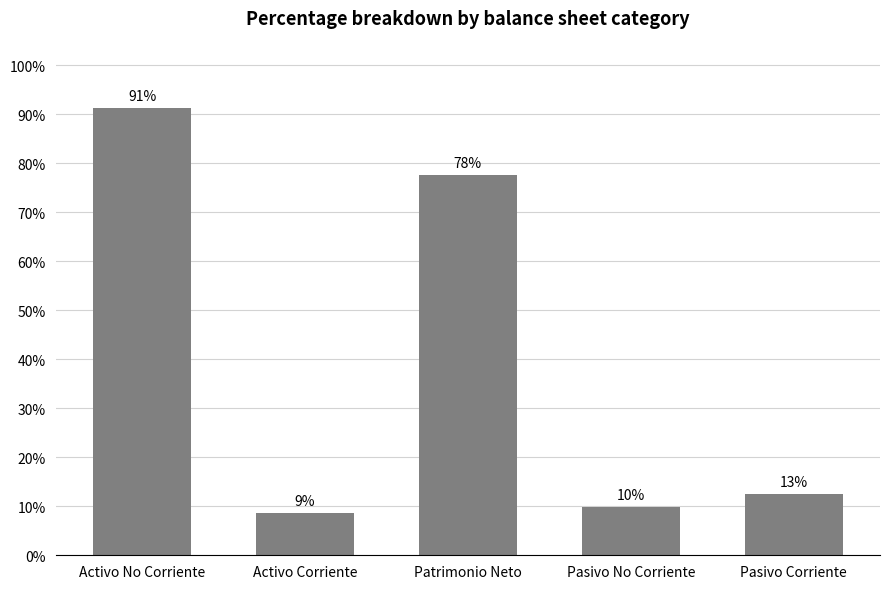

Which category has the lowest value across all series?

Activo Corriente